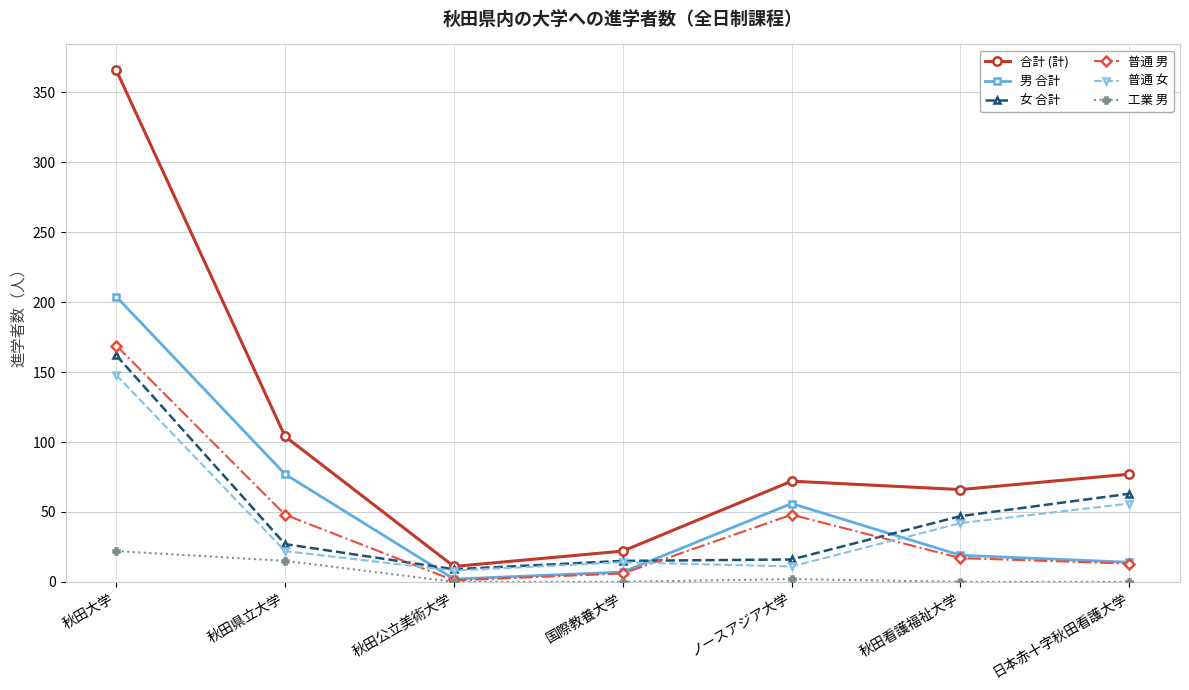

Which series has the largest range (max minus min)?

合計 (計)